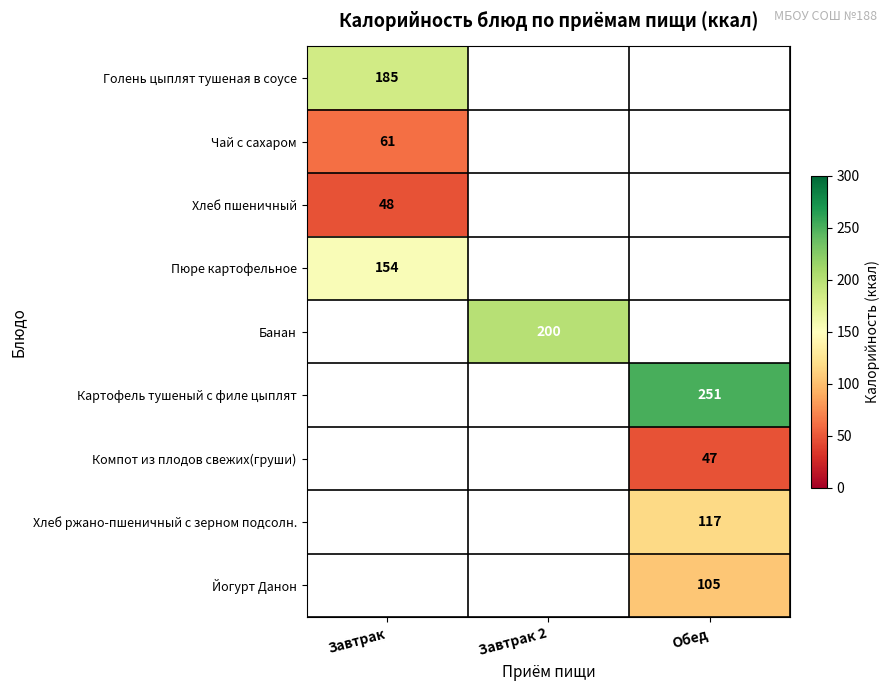

How many categories are shown in the chart?

3